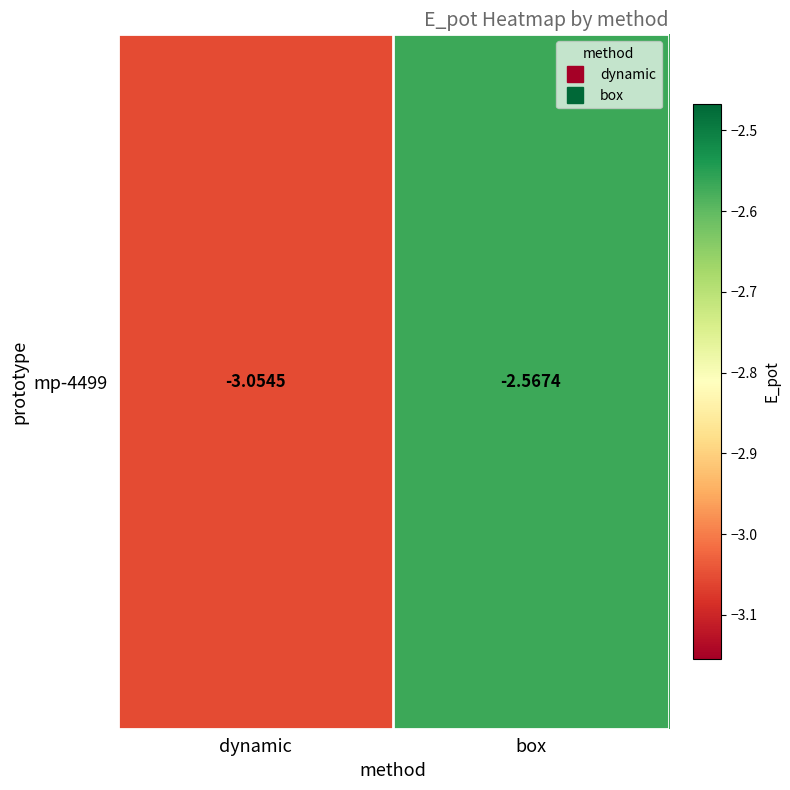

Rank the categories by value from lowest to highest.

dynamic, box